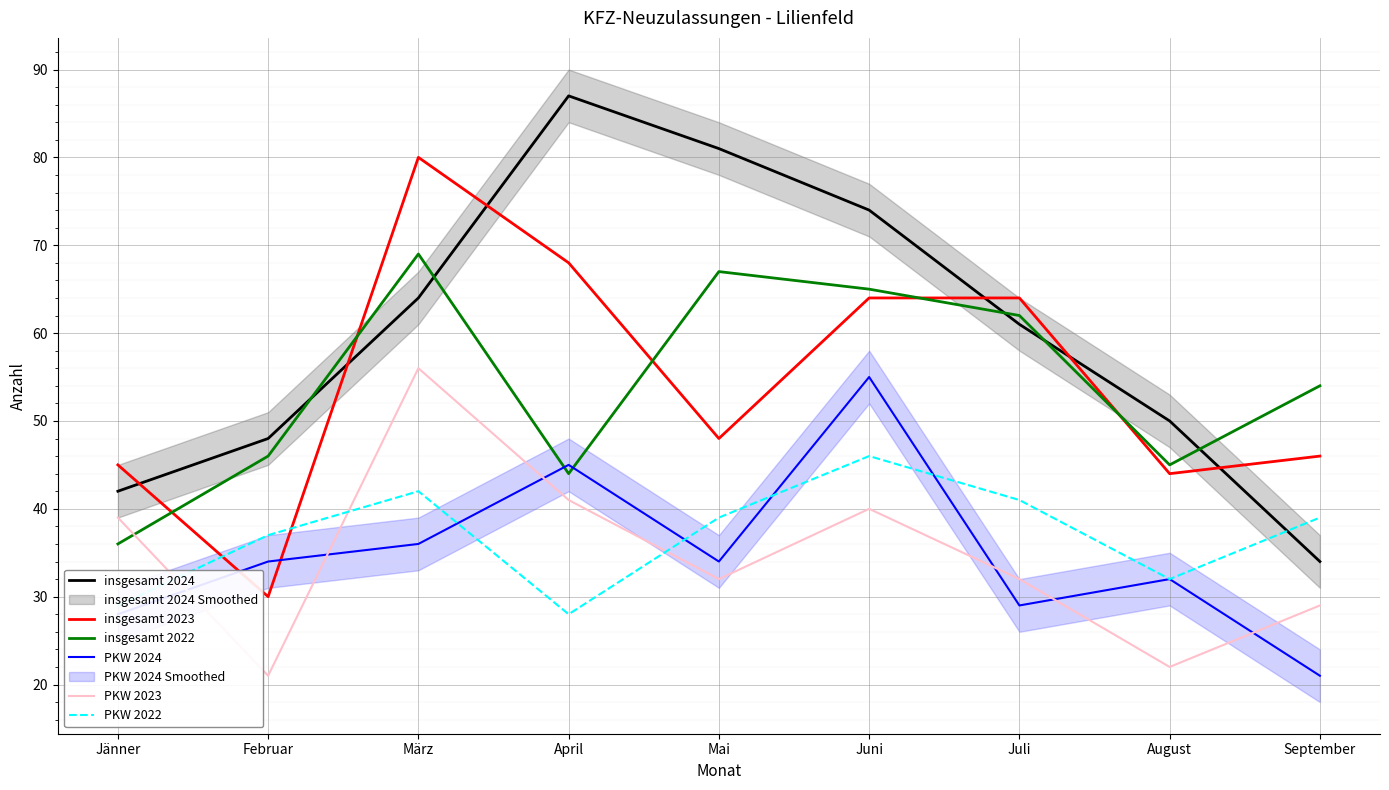

The PKW 2024 series shows 20 at April. True or false?

False